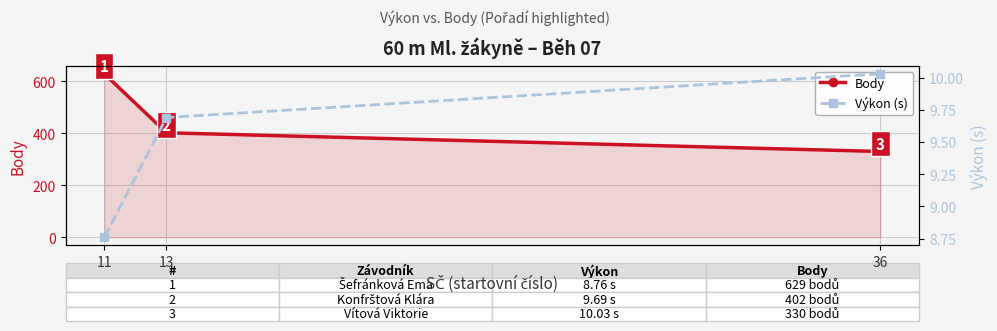

What is the difference between the second highest and minimum values in the Body series?

72